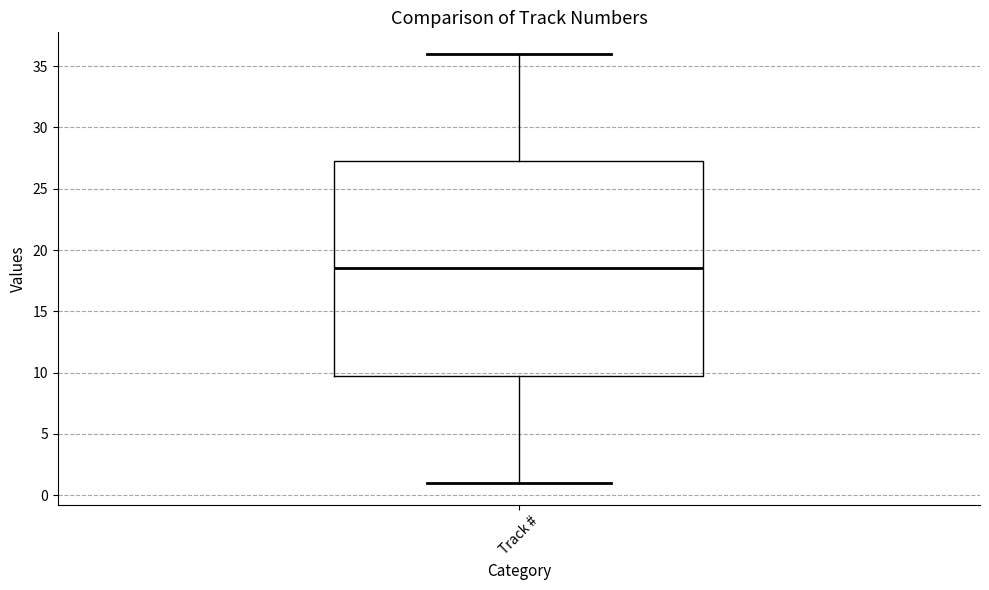

Read this box plot against the y-axis: the position of the median line, the range covered by the box, and the ends of both whiskers. The values are not printed on the chart, so give them approximately, as read against the axis.

median 18.5, box 10.0 to 27.5, whiskers 1.0 to 36.0